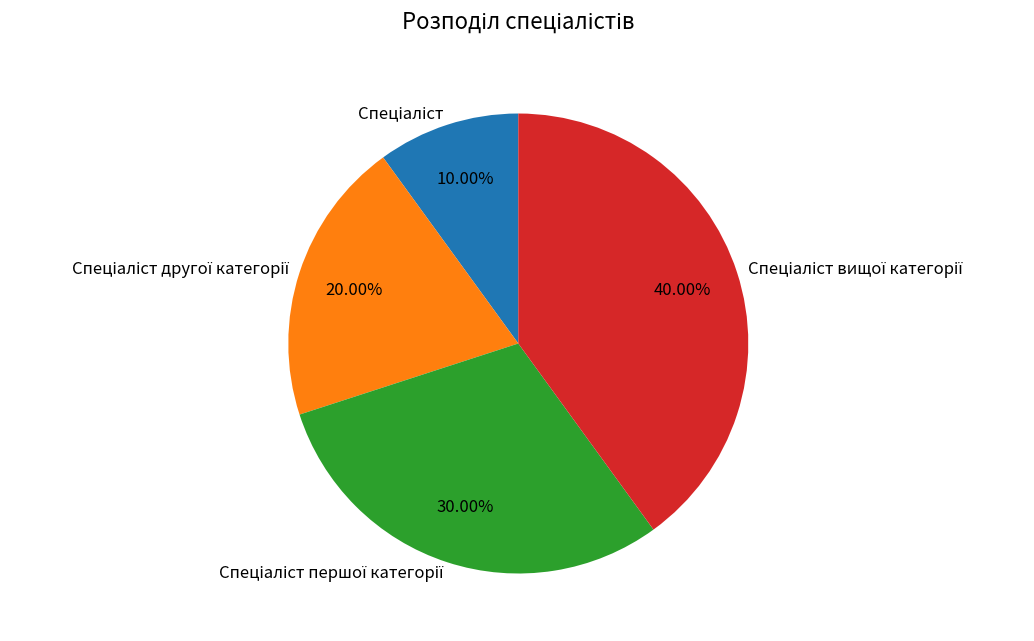

Does any single category account for the majority?

No